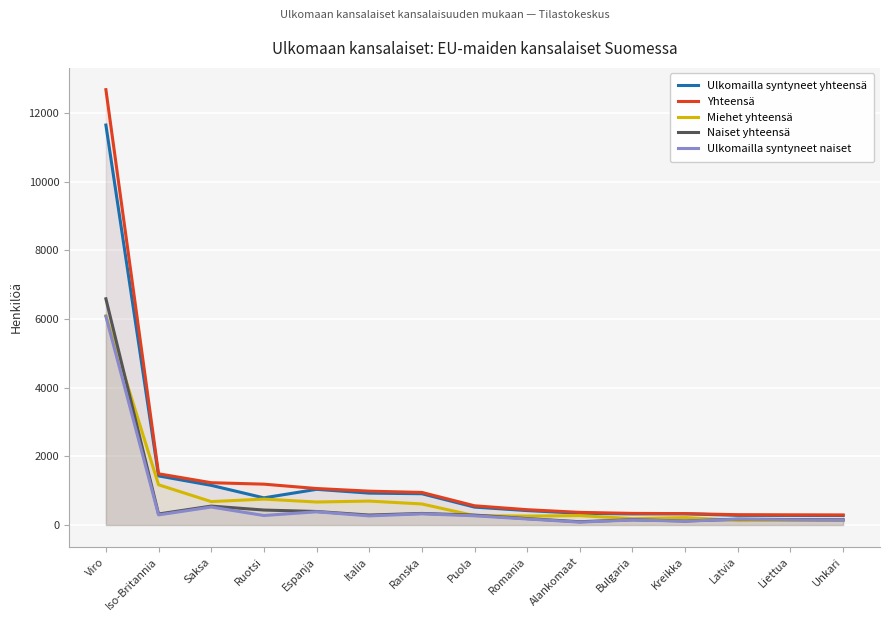

What position from the right is Liettua?

2